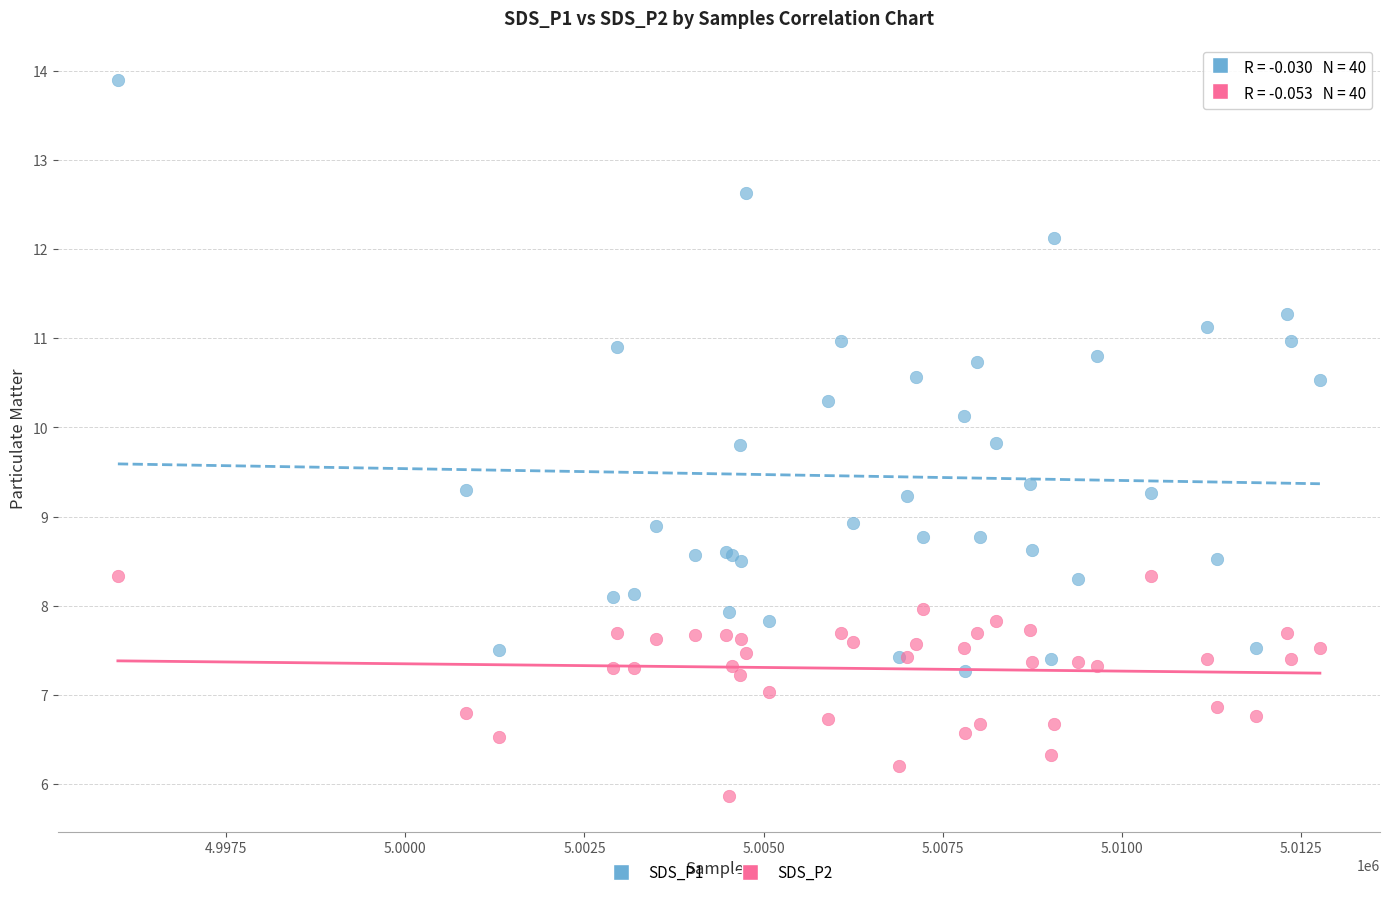

Which series reaches the maximum Y coordinate?

SDS_P1